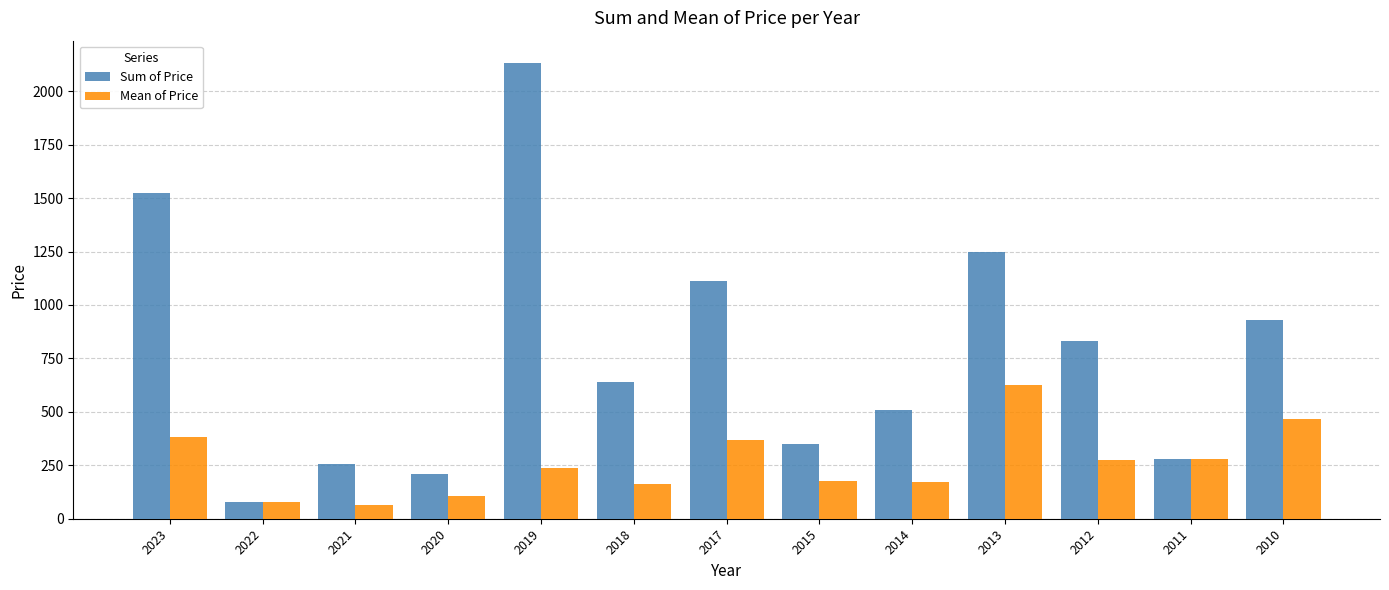

Which series has the largest range (max minus min)?

Sum of Price